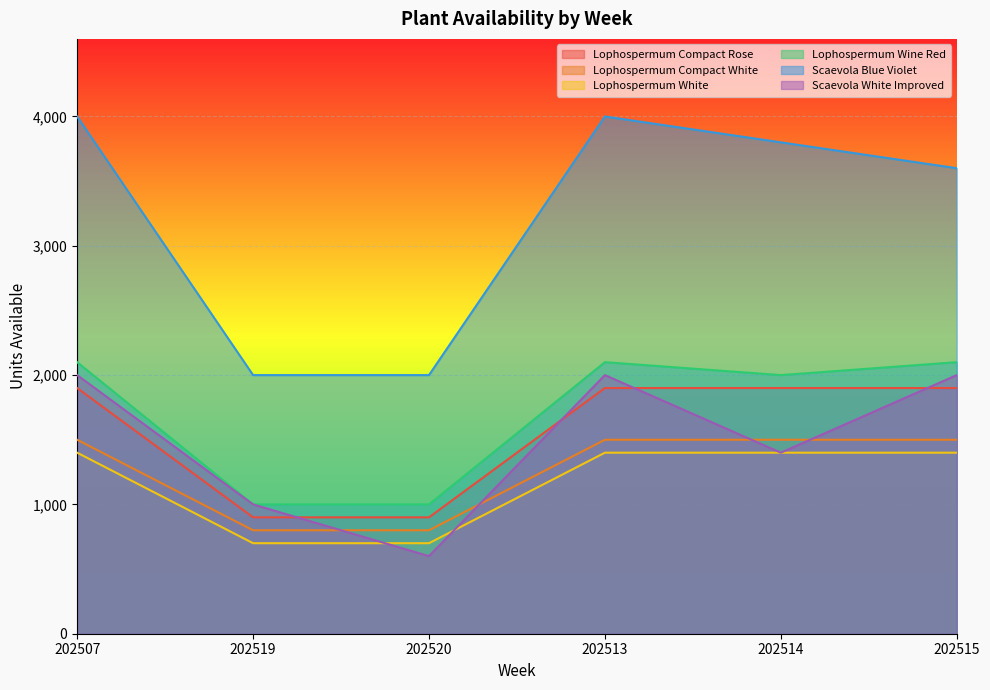

What is the spread (max minus min) of values at 202514?

2400